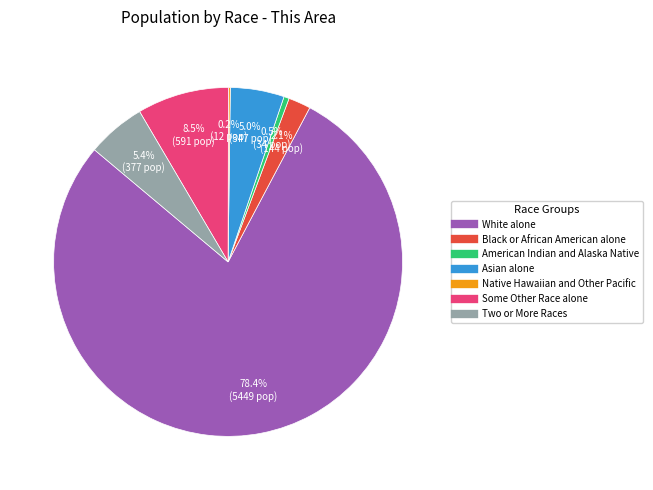

How much of the chart is everything except Asian alone?

95.0%